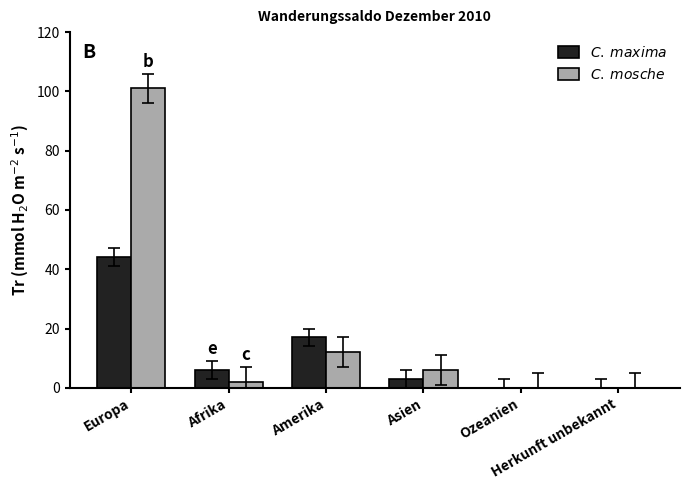

What is the greatest value displayed?

101